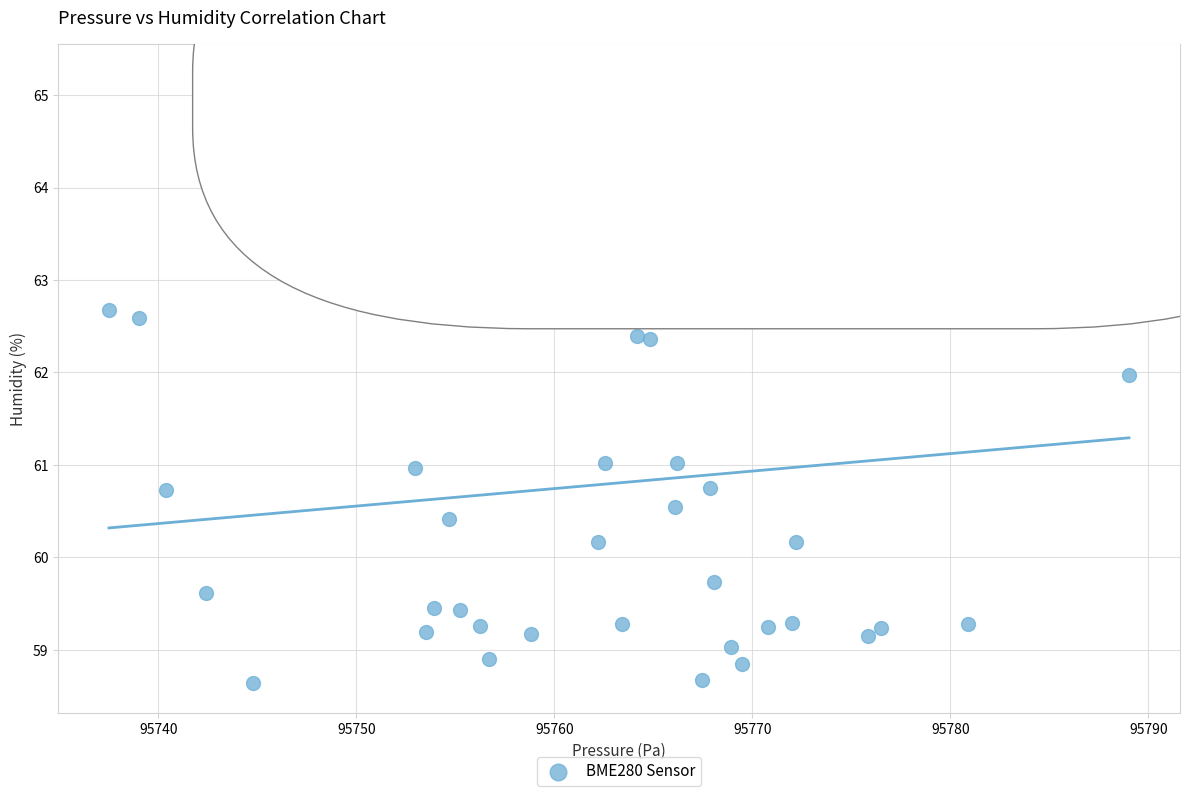

What is the range of X values (max minus min)?

51.5